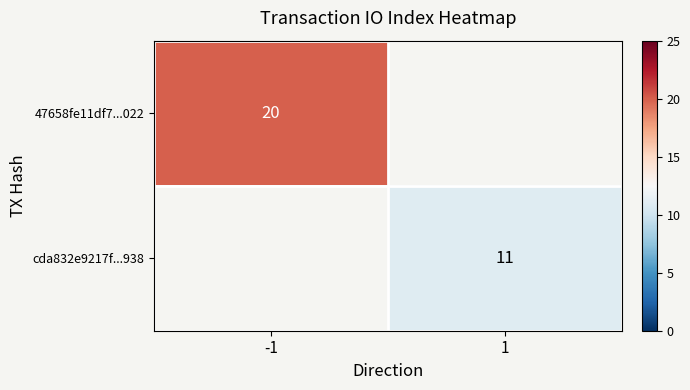

Is the value of cda832e9217f...938 at 1 greater than the value of 47658fe11df7...022 at -1?

No